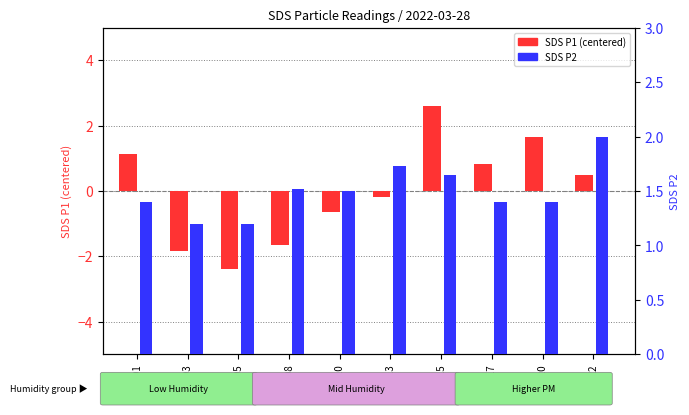

List the labels in order of SDS P1 (centered) value, largest first.

00:15, 00:20, 00:01, 00:17, 00:22, 00:13, 00:10, 00:08, 00:03, 00:05